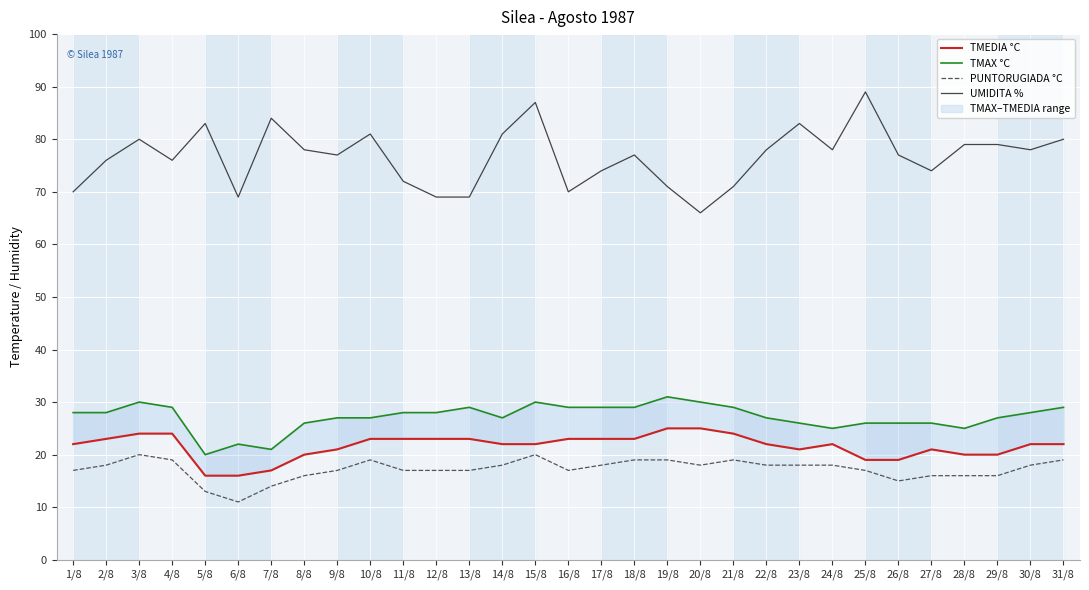

True or false: PUNTORUGIADA °C has a value of 15 at 26/8.

True